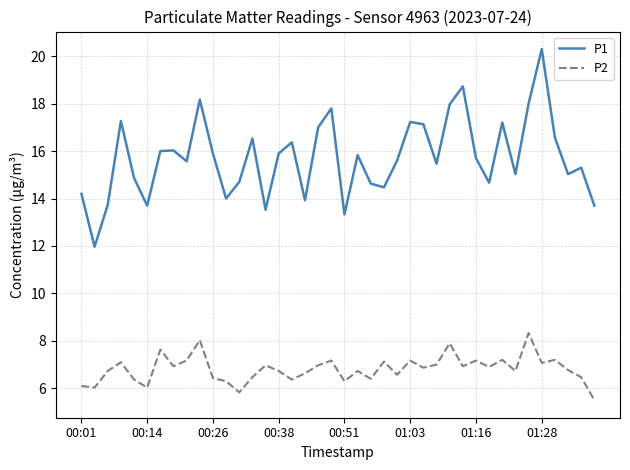

What is the maximum value shown in the chart?

20.3